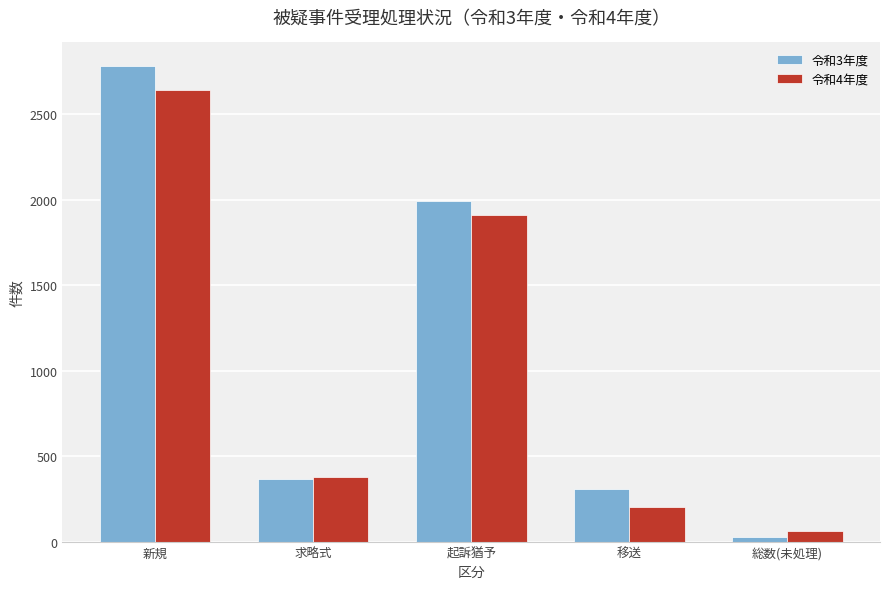

Between 起訴猶予 and 総数(未処理), which series saw the biggest shift?

令和3年度